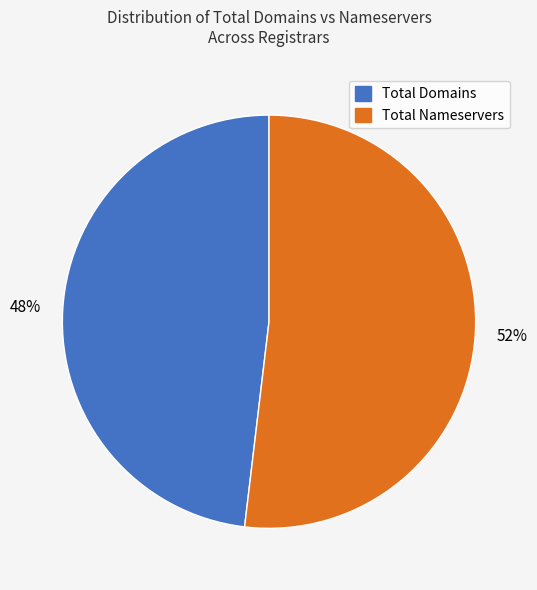

Is there any slice that represents more than half of the pie?

Yes